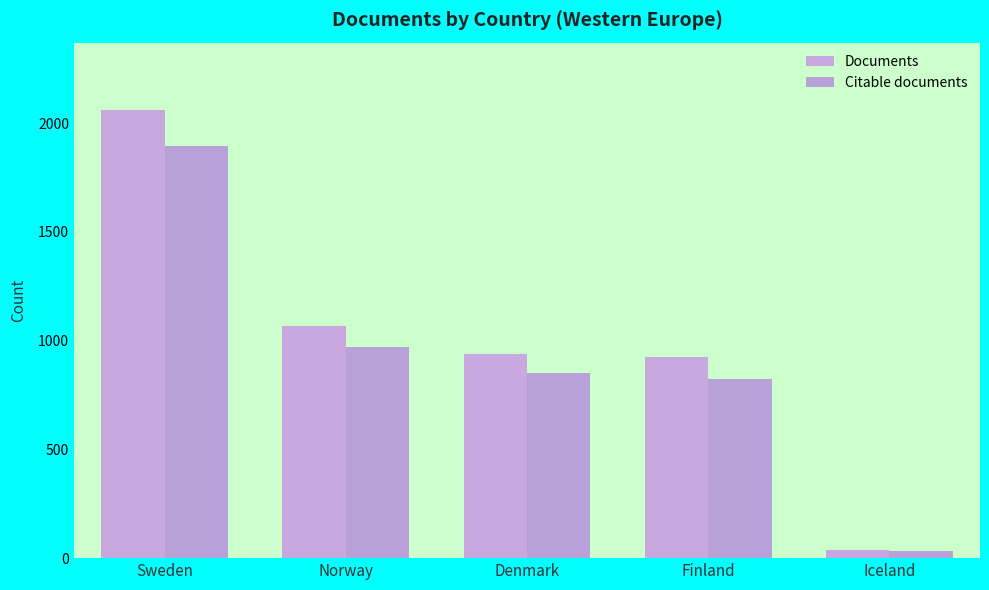

What is the value of the Citable documents bar at the 1st from the left?

1894